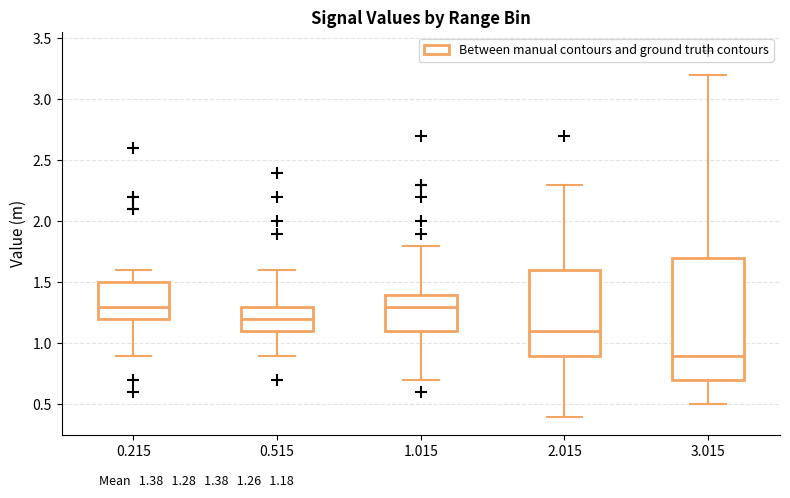

Reading left to right, transcribe this box plot: for each box, give where its median line is, the range the box spans, and where its two whiskers end, as read against the y-axis. The values are not printed on the chart, so give them approximately, as read against the axis.

0.215: median 1.3, box 1.2 to 1.5, whiskers 0.9 to 1.6
0.515: median 1.2, box 1.1 to 1.3, whiskers 0.9 to 1.6
1.015: median 1.3, box 1.1 to 1.4, whiskers 0.7 to 1.8
2.015: median 1.1, box 0.9 to 1.6, whiskers 0.4 to 2.3
3.015: median 0.9, box 0.7 to 1.7, whiskers 0.5 to 3.2